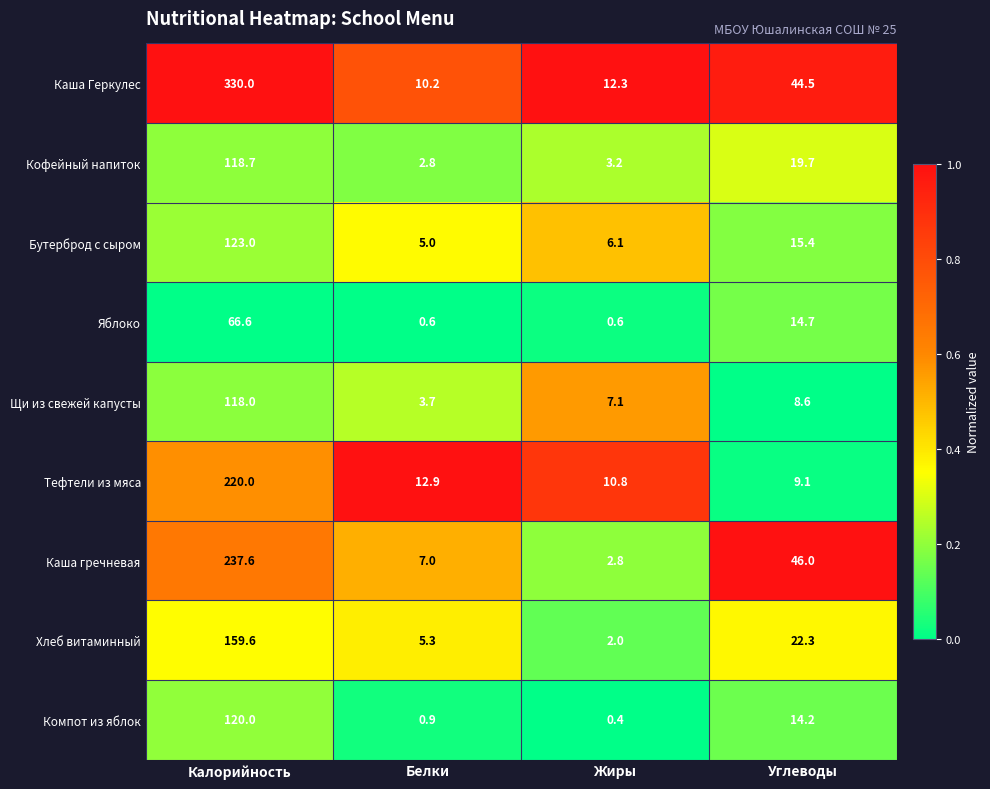

What is the total value across all series at Белки?

48.4